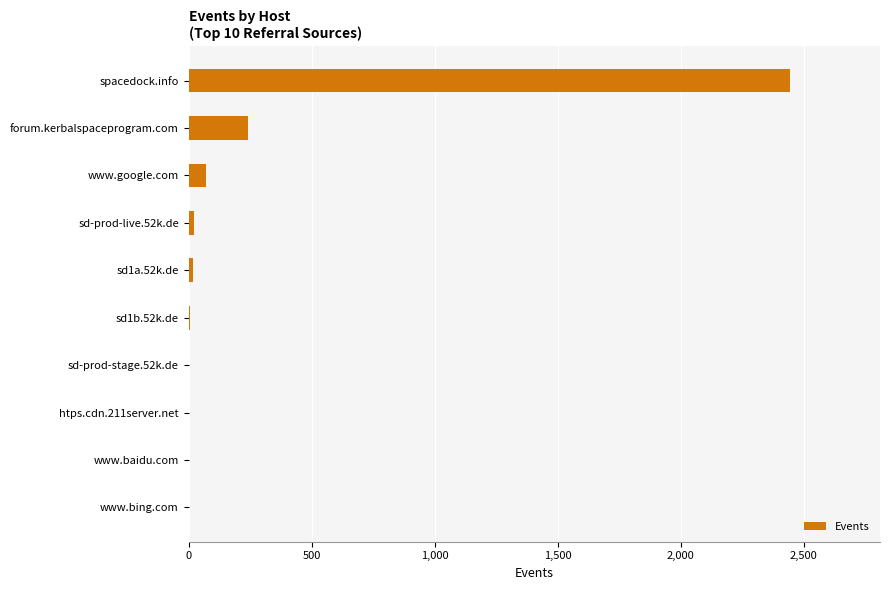

Which label corresponds to the largest value in the chart?

spacedock.info